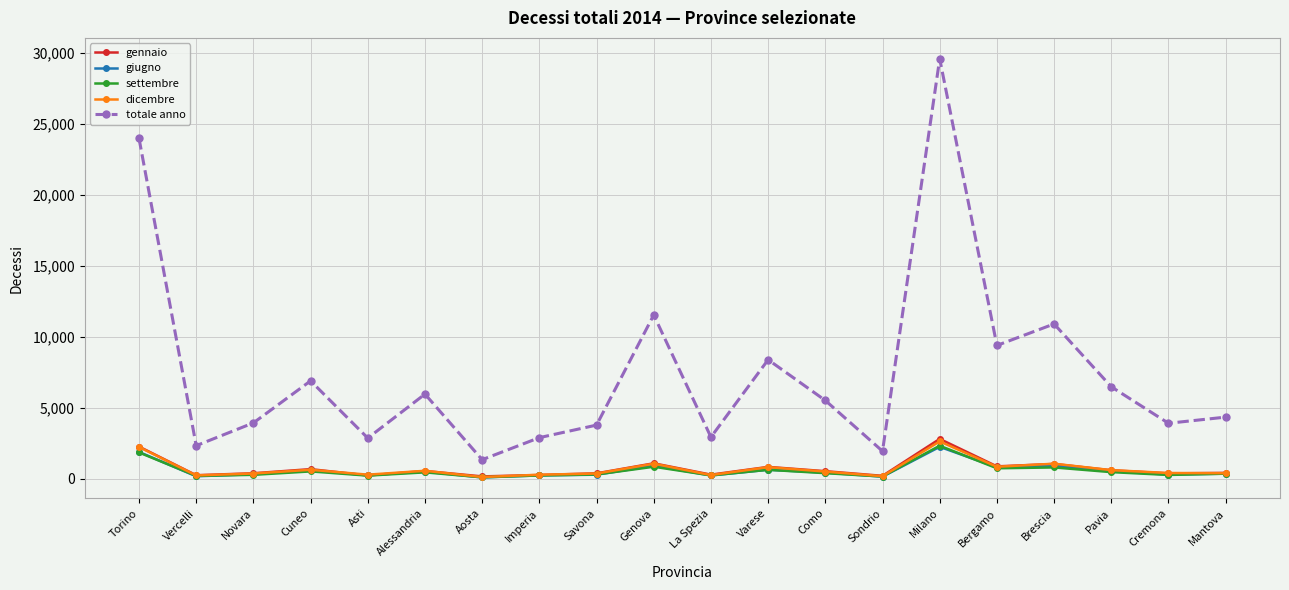

How many data points in dicembre are less than 496?

10